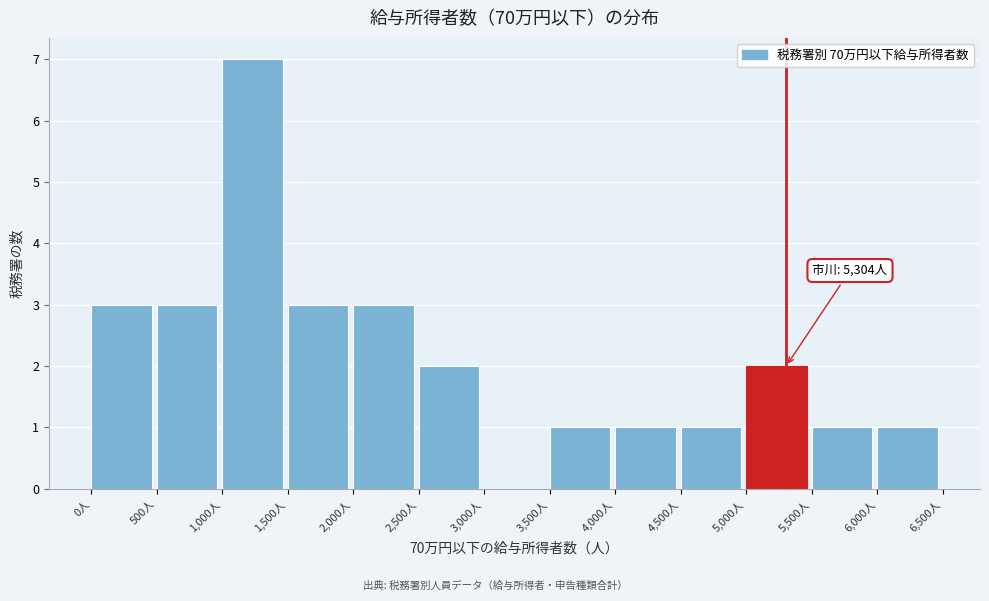

Which range on the x-axis has the tallest bar?

1000 to 1500